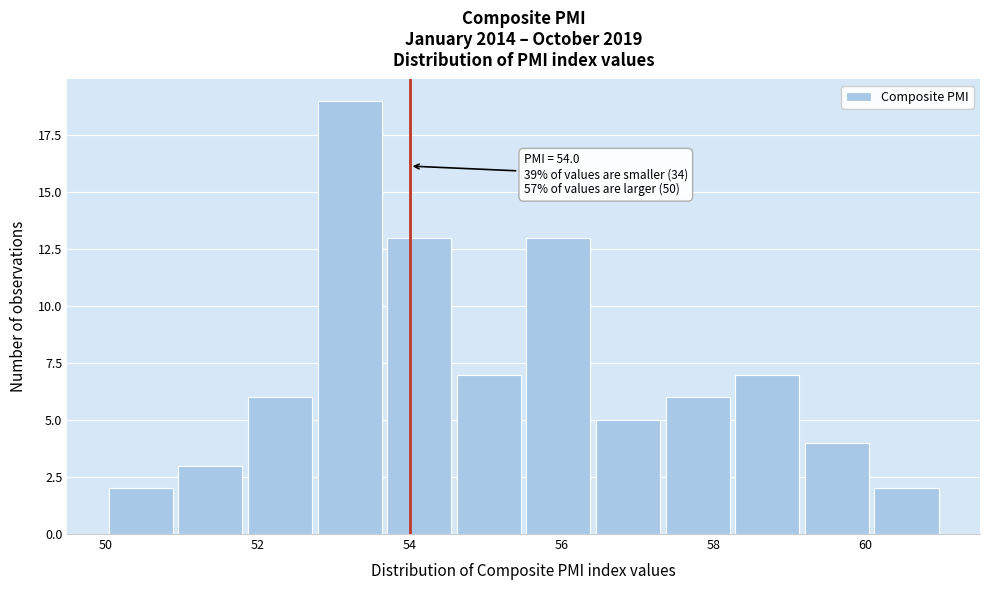

Over which range of the x-axis is the bar tallest?

52.8 to 53.6